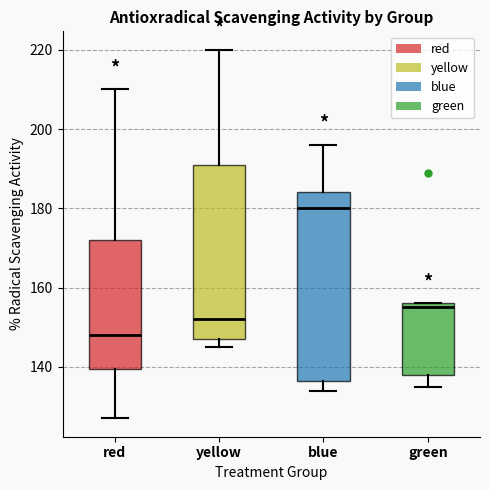

Which box is the tallest, from its lower edge to its upper edge?

blue